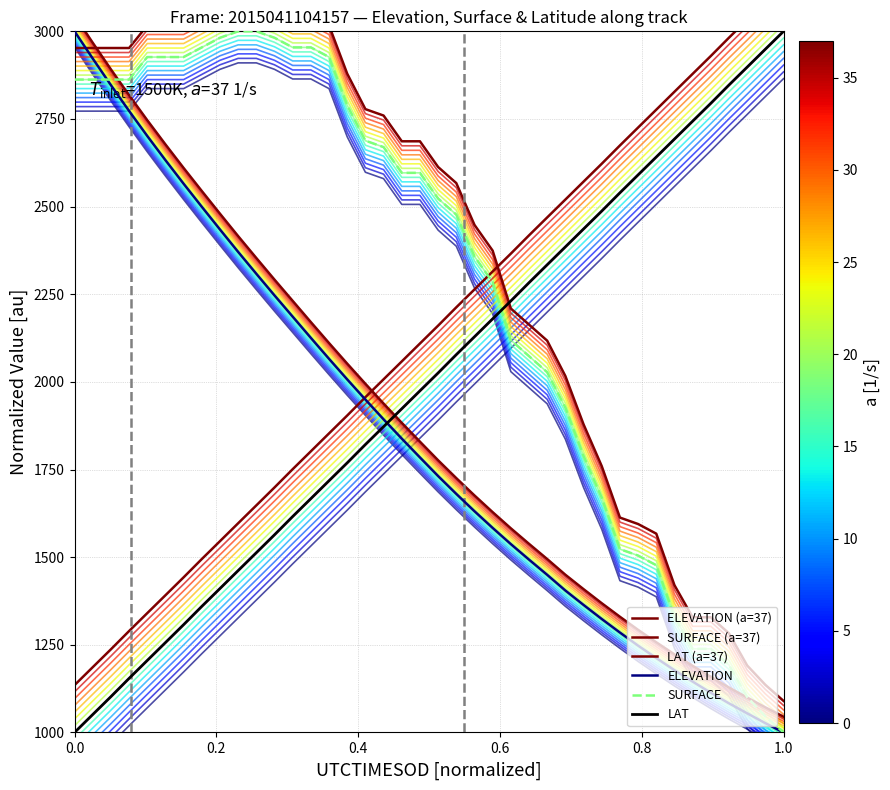

Reading left to right, extract all data points from this chart.

ELEVATION (a=37): 3045.0	2967.6	2891.5	2817.9	2746.5	2677.5	2610.3	2544.5	2479.7	2415.8	2353.3	2291.7	2231.1	2170.5	2110.8	2052.0	1994.6	1938.2	1883.2	1829.5	1776.3	1725.5	1676.1	1628.5	1582.3	1538.0	1494.6	1449.9	1408.8	1368.7	1330.0	1292.7	1257.2	1222.7	1190.1	1158.3	1128.0	1099.6	1071.6	1045.0
SURFACE (a=37): 2952.4	2952.4	2952.4	2952.4	3016.6	3016.6	3016.6	3044.1	3071.7	3090.0	3090.0	3071.7	3044.1	3044.1	3016.6	2879.0	2778.1	2759.7	2686.3	2686.3	2612.9	2567.1	2447.8	2374.4	2209.3	2163.4	2117.5	2016.6	1879.0	1759.7	1612.9	1594.6	1567.1	1420.3	1328.5	1328.5	1282.7	1190.9	1135.9	1090.0
LAT (a=37): 1135.0	1186.0	1237.1	1289.3	1340.3	1391.4	1442.4	1494.6	1545.7	1596.7	1647.8	1698.8	1751.0	1802.0	1853.1	1904.1	1956.3	2007.4	2058.4	2109.5	2160.5	2212.7	2263.8	2314.8	2365.9	2418.0	2469.1	2520.1	2571.2	2622.2	2674.4	2725.5	2776.5	2827.6	2878.6	2929.7	2981.9	3032.9	3084.0	3135.0
ELEVATION: 3000.0	2922.6	2846.5	2772.9	2701.5	2632.5	2565.3	2499.5	2434.7	2370.8	2308.3	2246.7	2186.1	2125.5	2065.8	2007.0	1949.6	1893.2	1838.2	1784.5	1731.3	1680.5	1631.1	1583.5	1537.3	1493.0	1449.6	1404.9	1363.8	1323.7	1285.0	1247.7	1212.2	1177.7	1145.1	1113.3	1083.0	1054.6	1026.6	1000.0
SURFACE: 2862.4	2862.4	2862.4	2862.4	2926.6	2926.6	2926.6	2954.1	2981.7	3000.0	3000.0	2981.7	2954.1	2954.1	2926.6	2789.0	2688.1	2669.7	2596.3	2596.3	2522.9	2477.1	2357.8	2284.4	2119.3	2073.4	2027.5	1926.6	1789.0	1669.7	1522.9	1504.6	1477.1	1330.3	1238.5	1238.5	1192.7	1100.9	1045.9	1000.0
LAT: 1000.0	1051.0	1102.1	1154.3	1205.3	1256.4	1307.4	1359.6	1410.7	1461.7	1512.8	1563.8	1616.0	1667.0	1718.1	1769.1	1821.3	1872.4	1923.4	1974.5	2025.5	2077.7	2128.8	2179.8	2230.9	2283.0	2334.1	2385.1	2436.2	2487.2	2539.4	2590.5	2641.5	2692.6	2743.6	2794.7	2846.9	2897.9	2949.0	3000.0